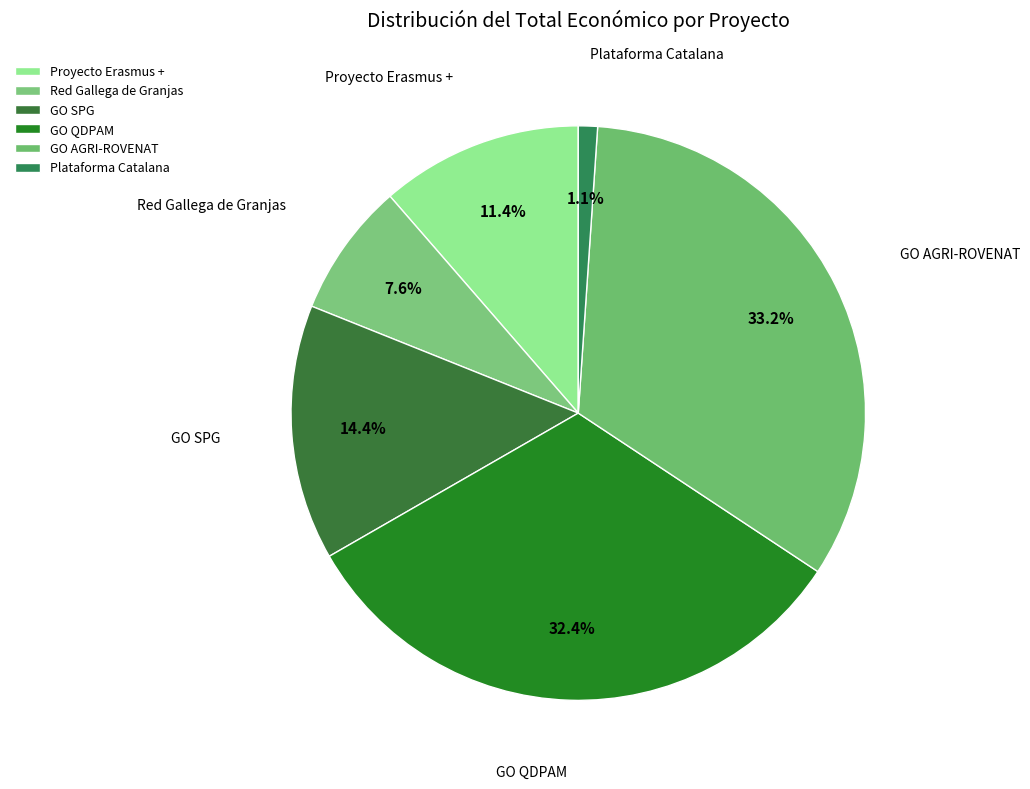

Rank the categories by value from lowest to highest.

Plataforma Catalana, Red Gallega de Granjas, Proyecto Erasmus +, GO SPG, GO QDPAM, GO AGRI-ROVENAT